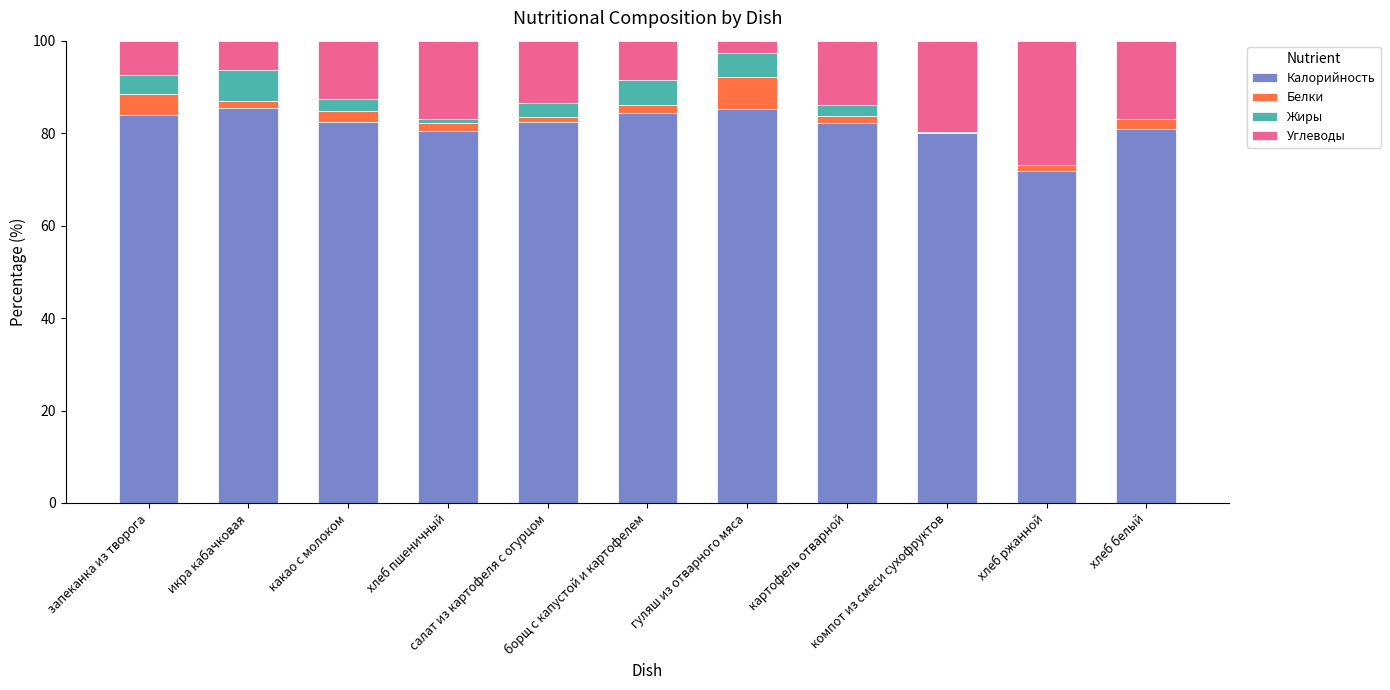

What are all the series names shown in the legend?

Калорийность, Белки, Жиры, Углеводы